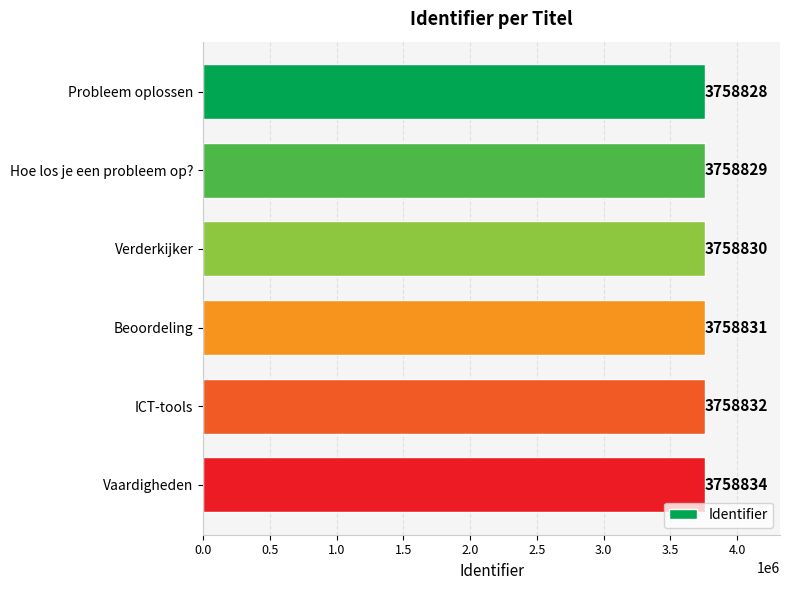

Reading bottom to top, what are all the values shown in this chart?

Vaardigheden=3758834	ICT-tools=3758832	Beoordeling=3758831	Verderkijker=3758830	Hoe los je een probleem op?=3758829	Probleem oplossen=3758828